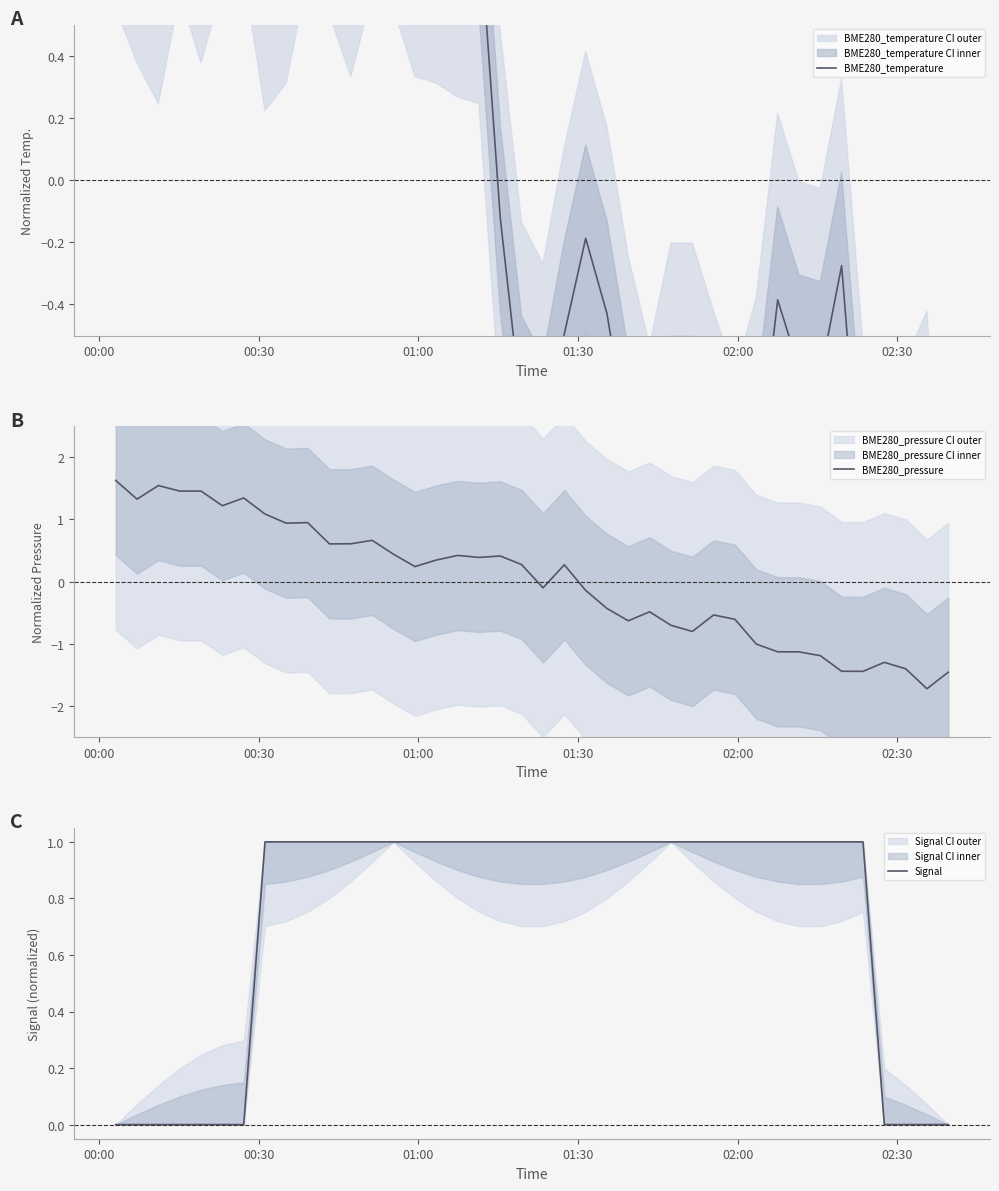

What is the greatest value displayed?

1.6